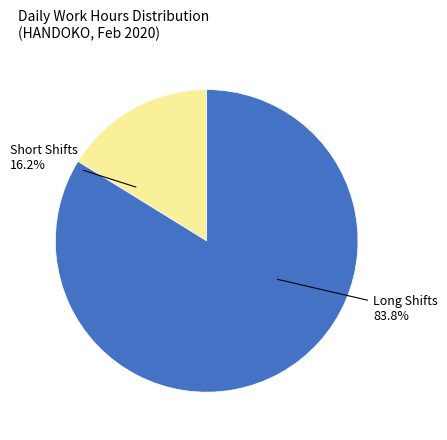

Is there any slice that represents more than half of the pie?

Yes